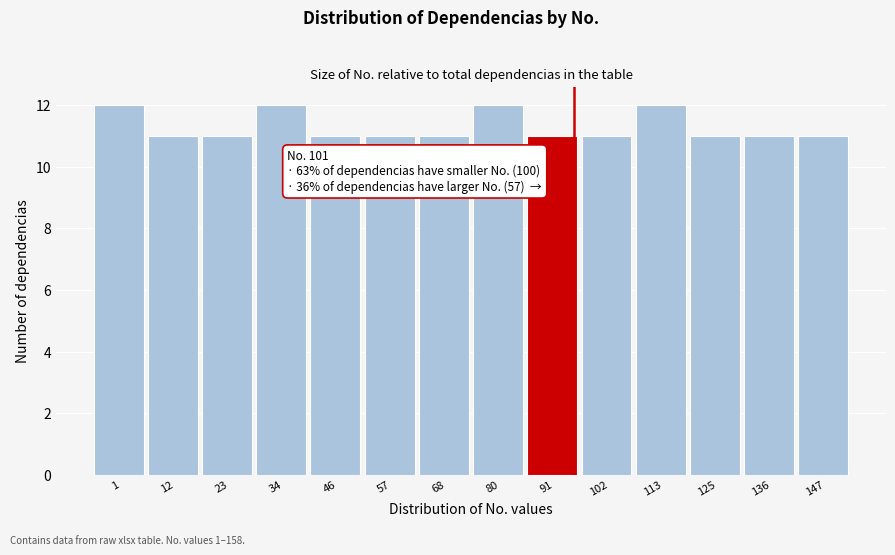

Reading right to left, list all the values displayed in this chart.

11	11	11	12	11	11	12	11	11	11	12	11	11	12